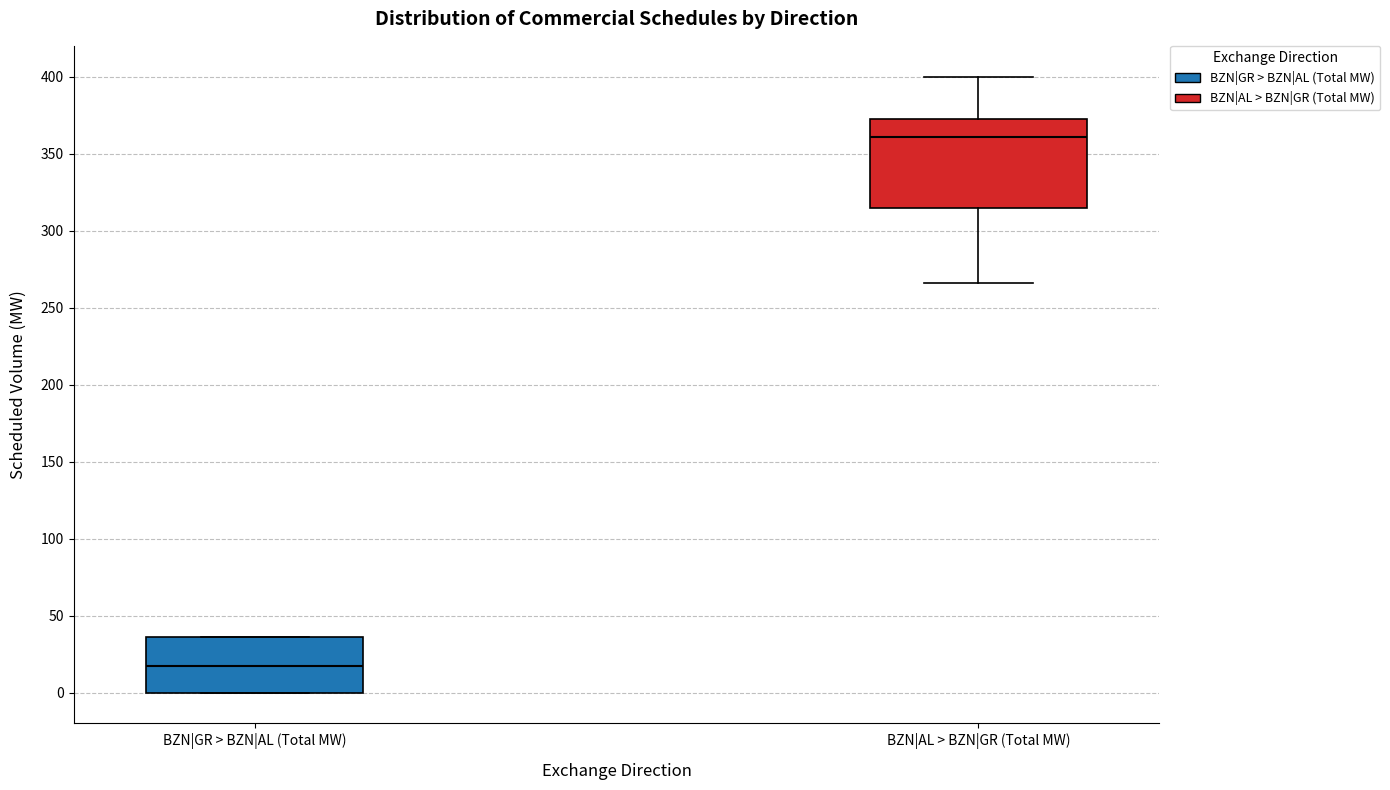

Which box has the highest median line?

BZN|AL > BZN|GR (Total MW)